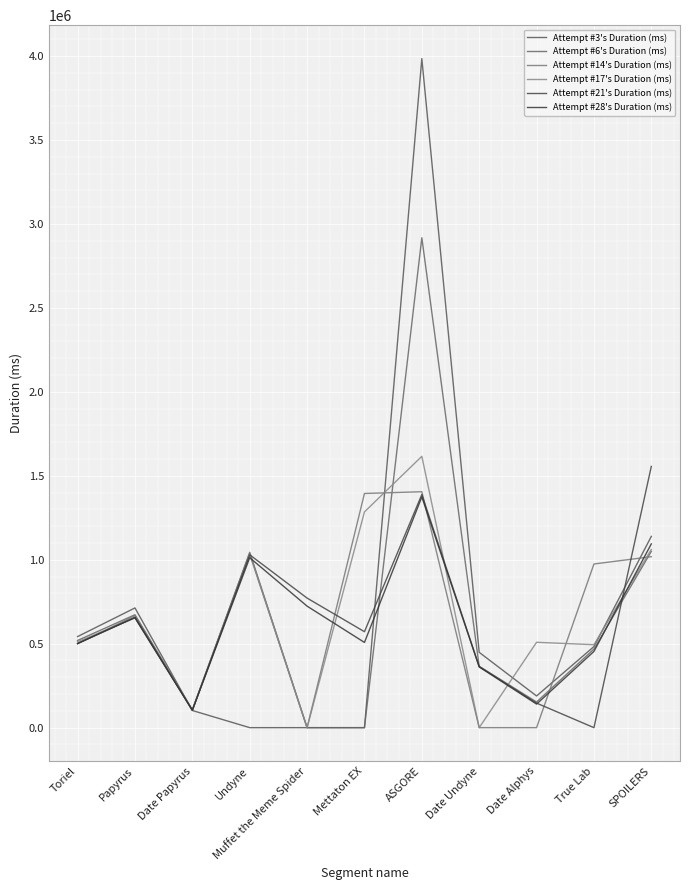

Where is the first local minimum for Attempt #6's Duration (ms)?

Date Papyrus